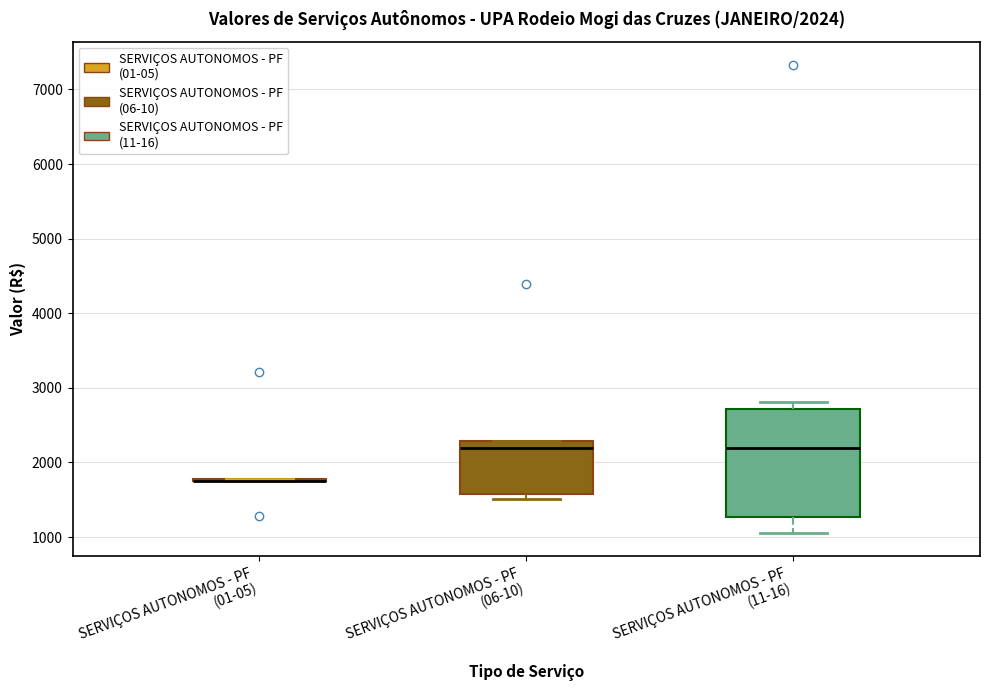

Which box is the tallest, from its lower edge to its upper edge?

SERVIÇOS AUTONOMOS - PF (11-16)